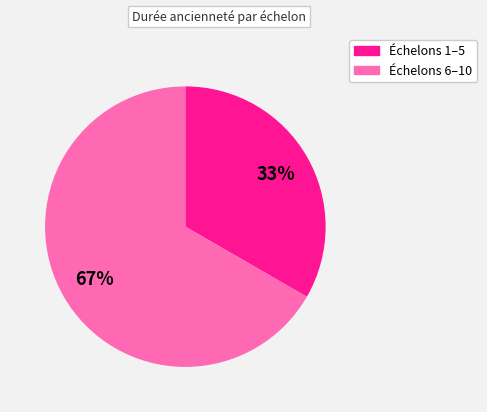

Does any single category account for the majority?

Yes